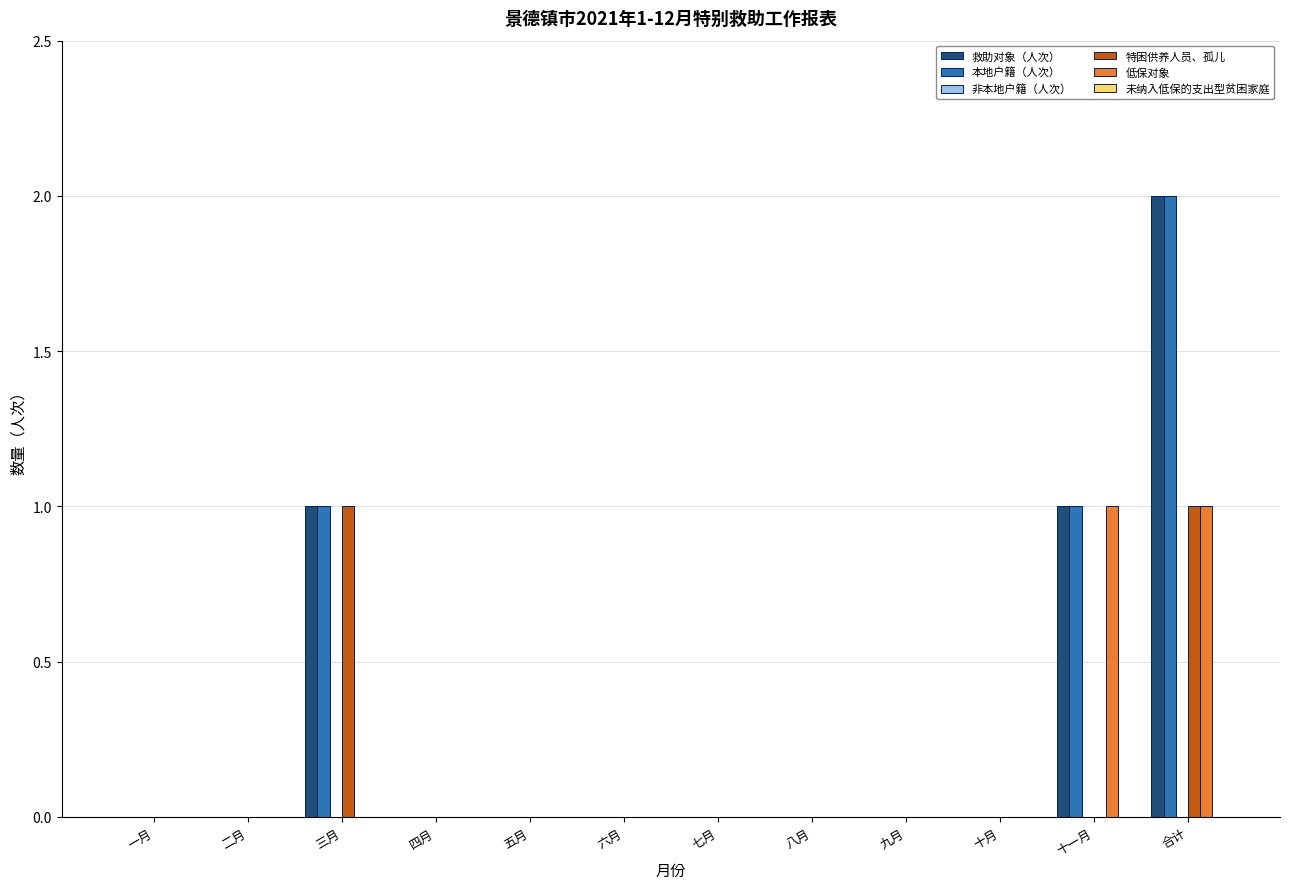

True or false: 救助对象（人次） has a value of 0 at 八月.

True